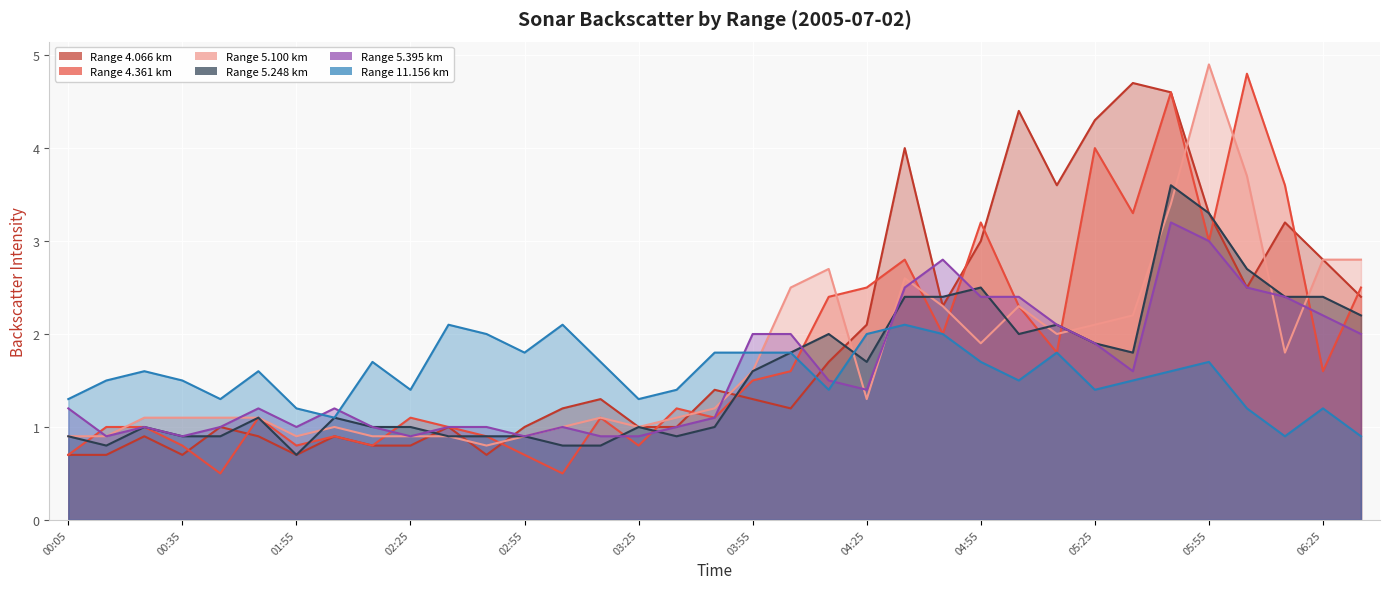

What position from the left is 2005/07/02 02:35?

11